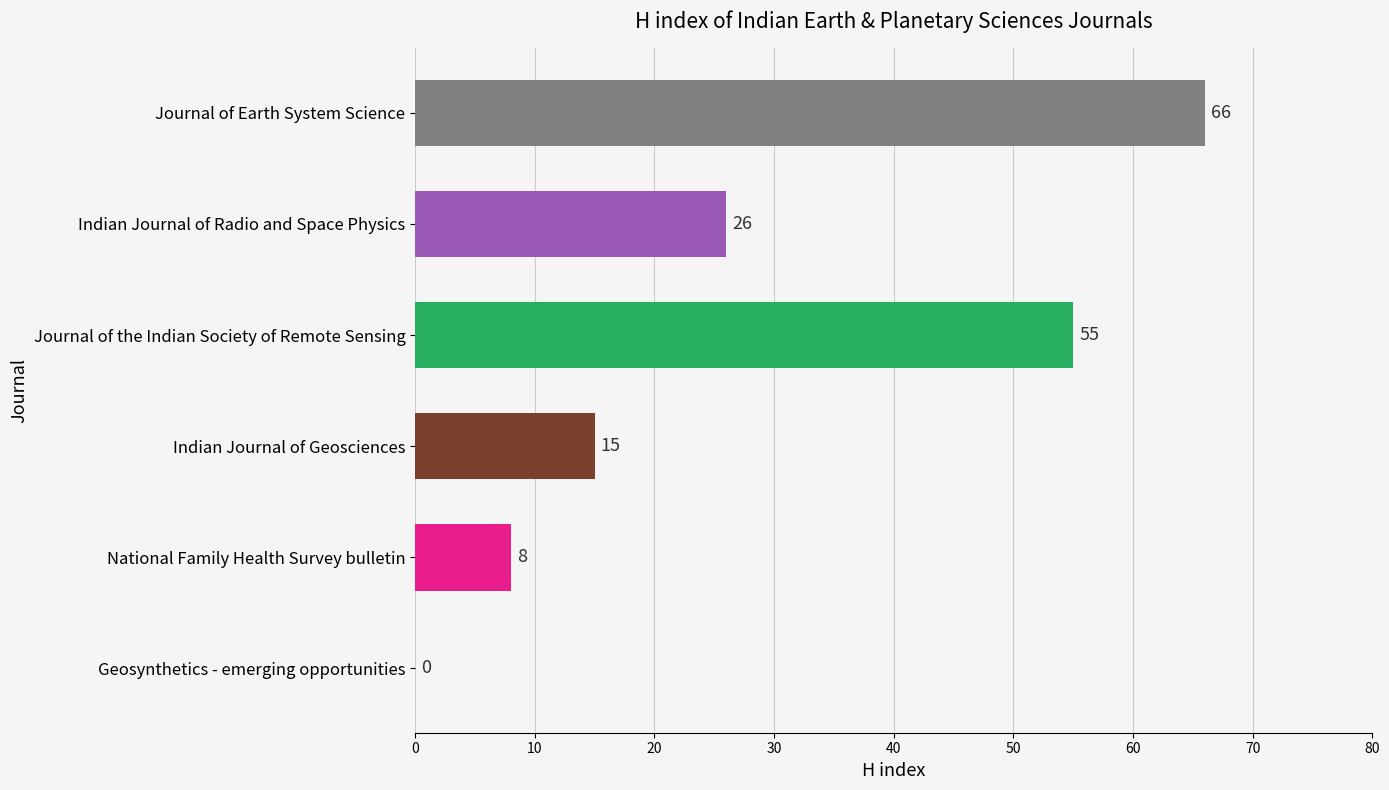

Approximately how many times larger is the value at Journal of the Indian Society of Remote Sensing compared to Indian Journal of Radio and Space Physics?

2.1